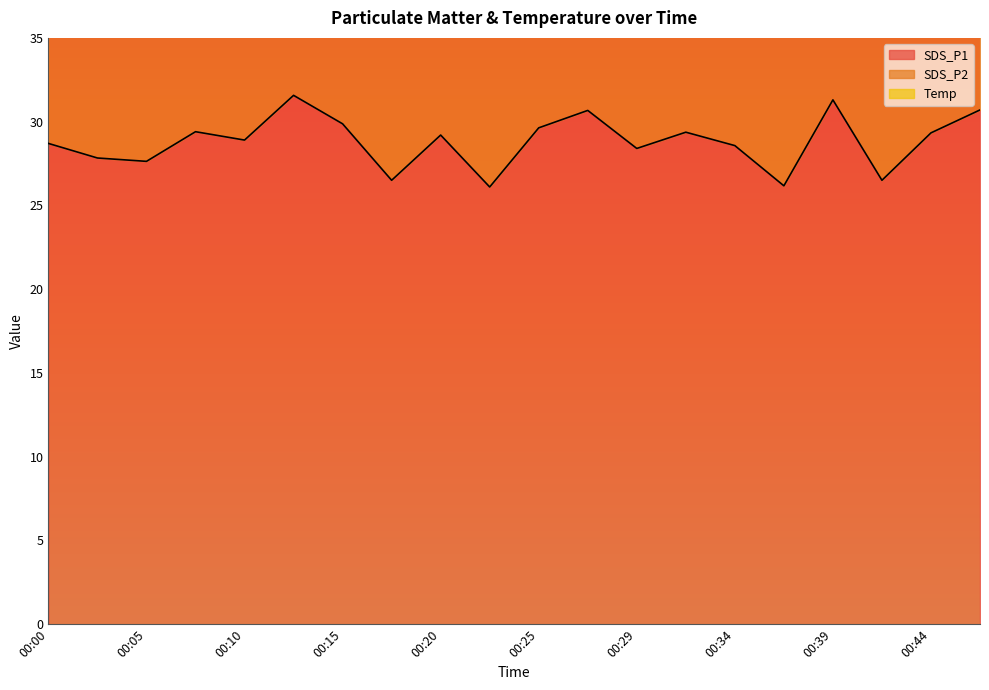

How many lines are shown in the chart?

3